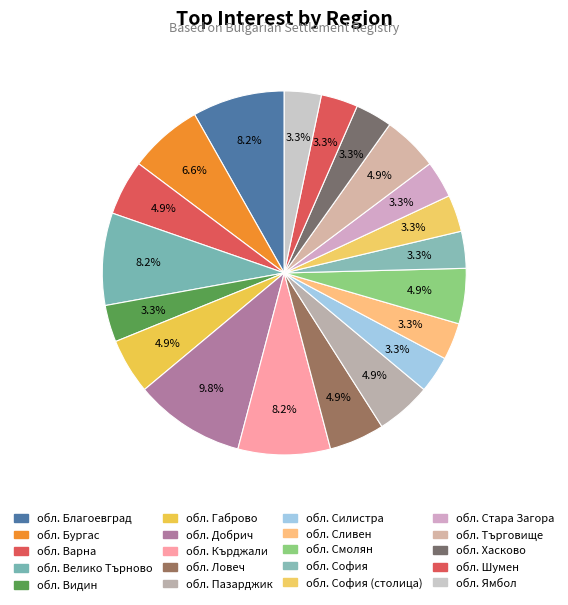

How many slices are in this pie chart?

20